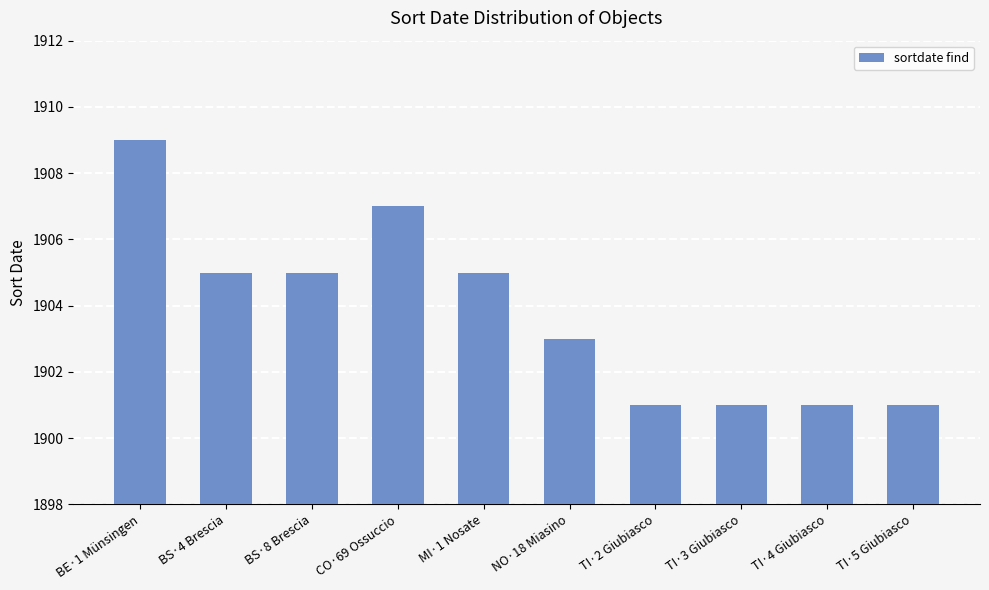

Approximately how many times larger is the value at MI·1 Nosate compared to BE·1 Münsingen?

1.0